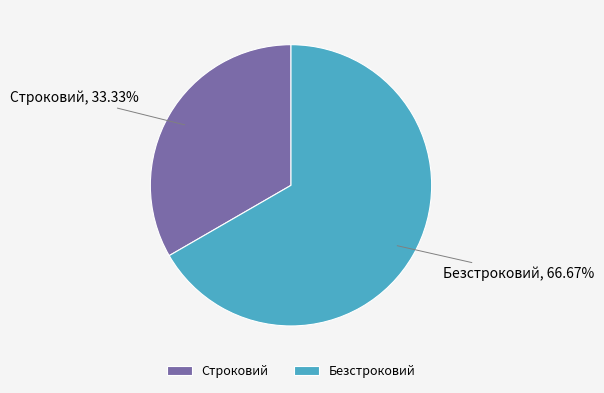

Which category has the biggest portion of the pie?

Безстроковий